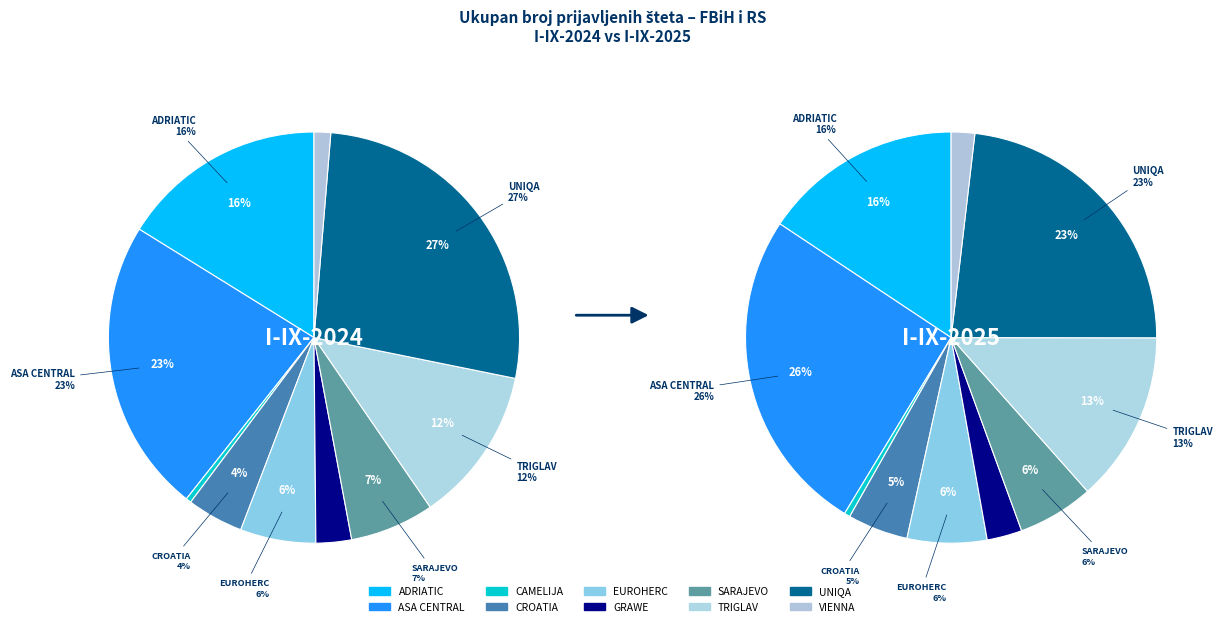

Which category has the biggest portion of the pie?

ASA CENTRAL